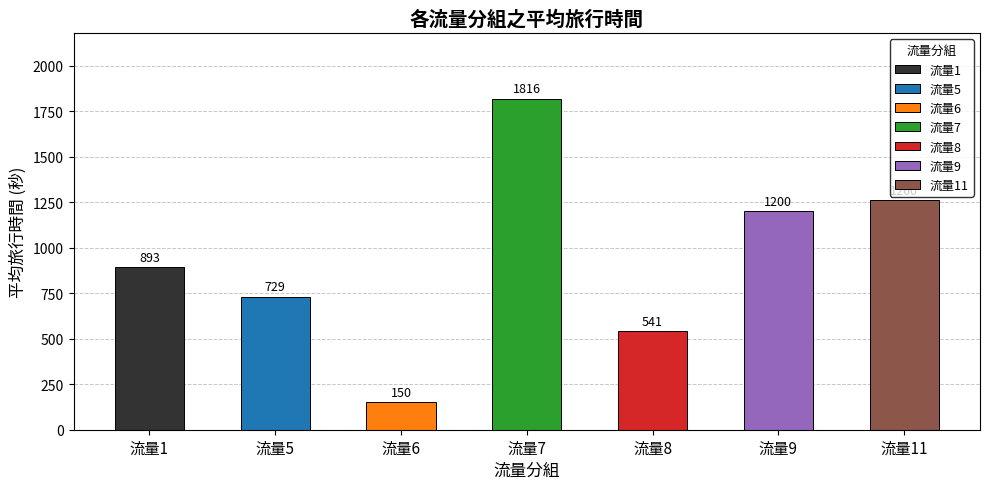

Rank the categories by value from lowest to highest.

流量6, 流量8, 流量5, 流量1, 流量9, 流量11, 流量7